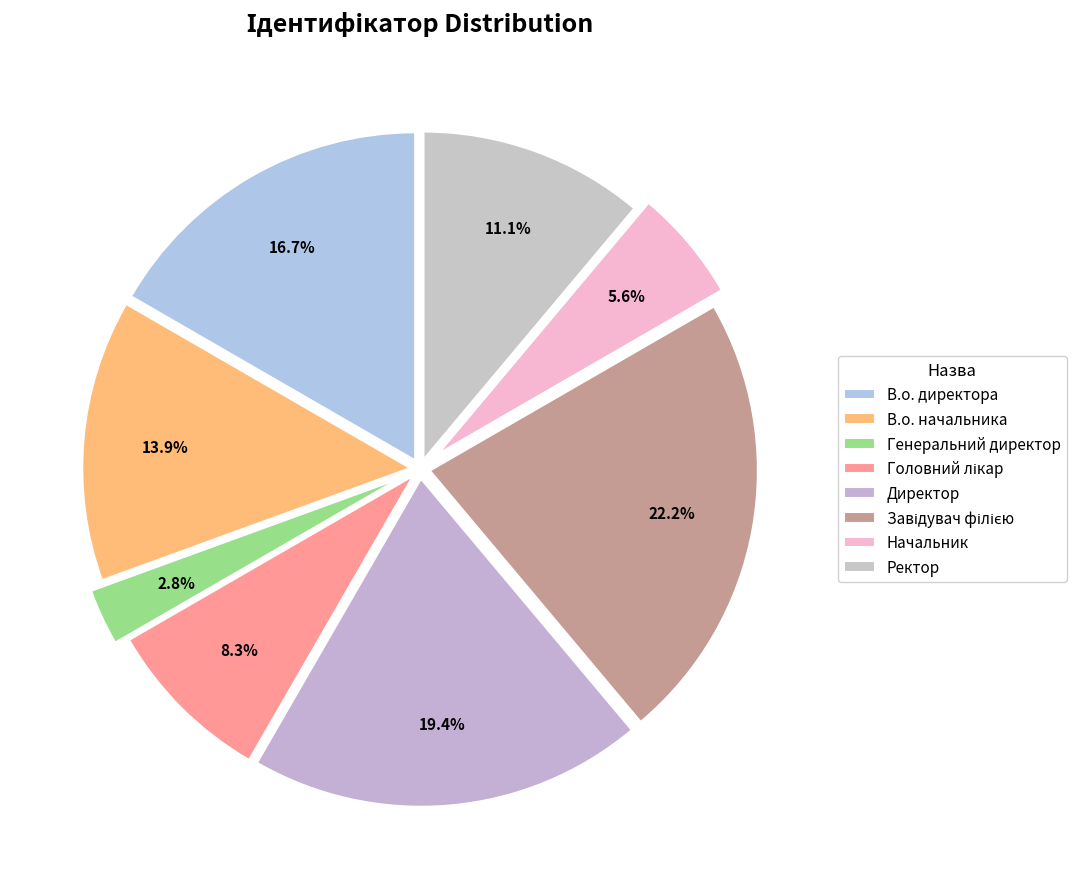

Is it true that В.о. директора is 8% of the pie?

False